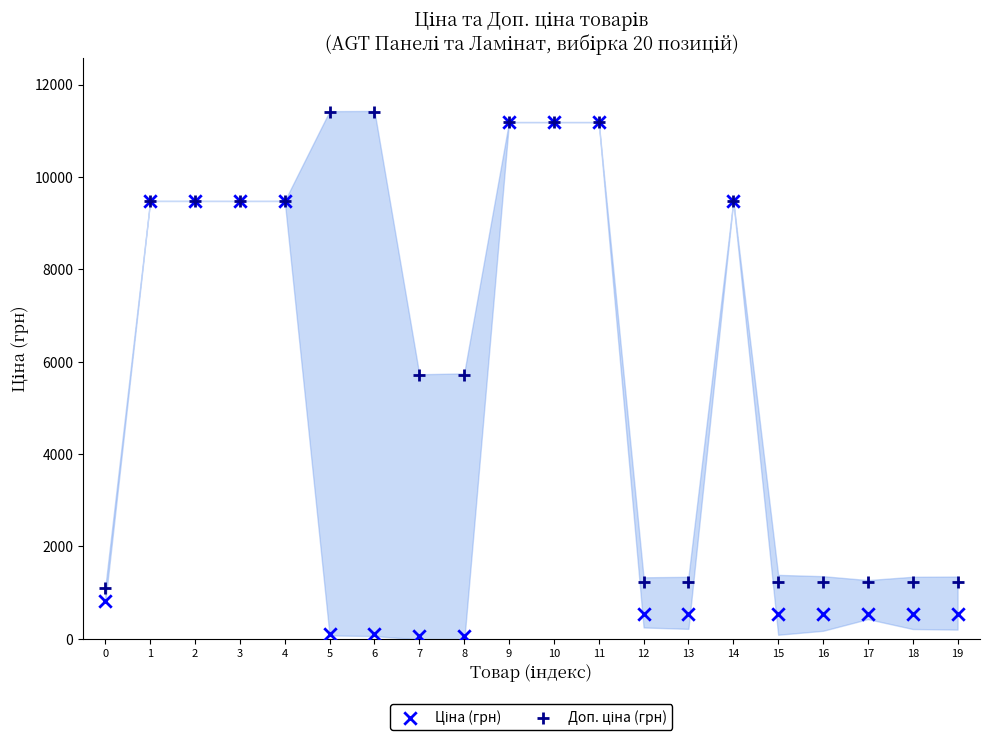

Which series reaches the minimum Y coordinate?

Ціна (грн)